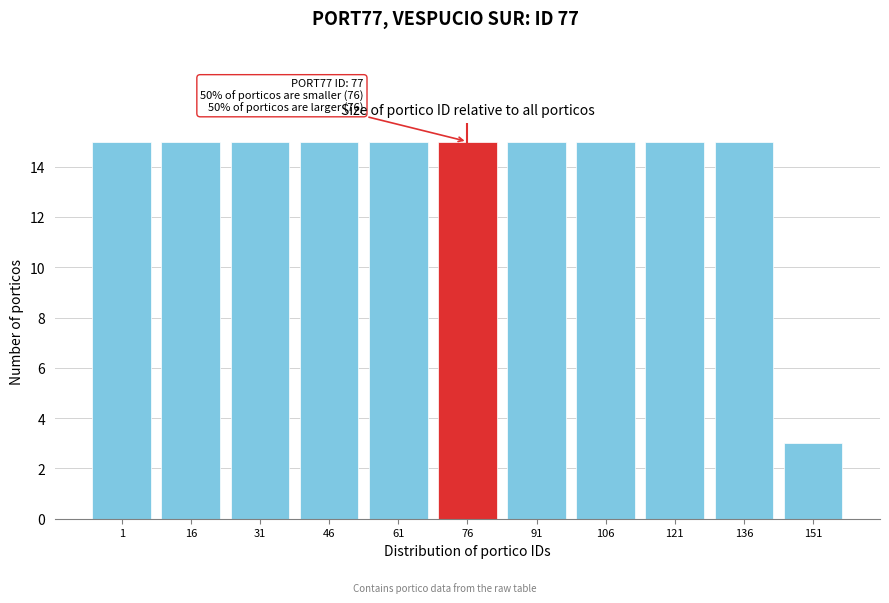

Reading left to right, transcribe all the data shown in this chart.

15	15	15	15	15	15	15	15	15	15	3